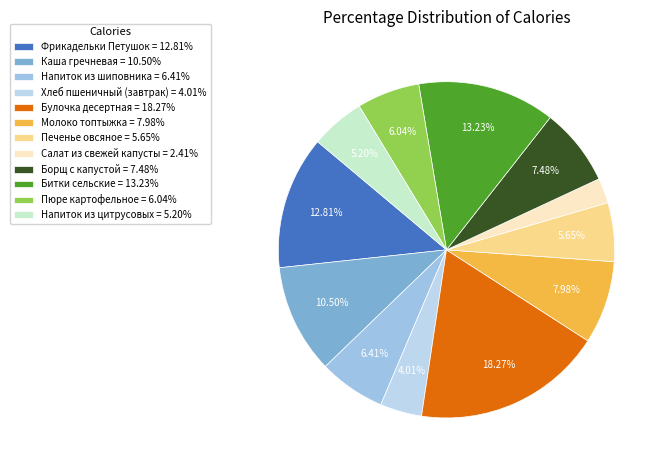

The Напиток из шиповника slice represents 6% of the pie. True or false?

True